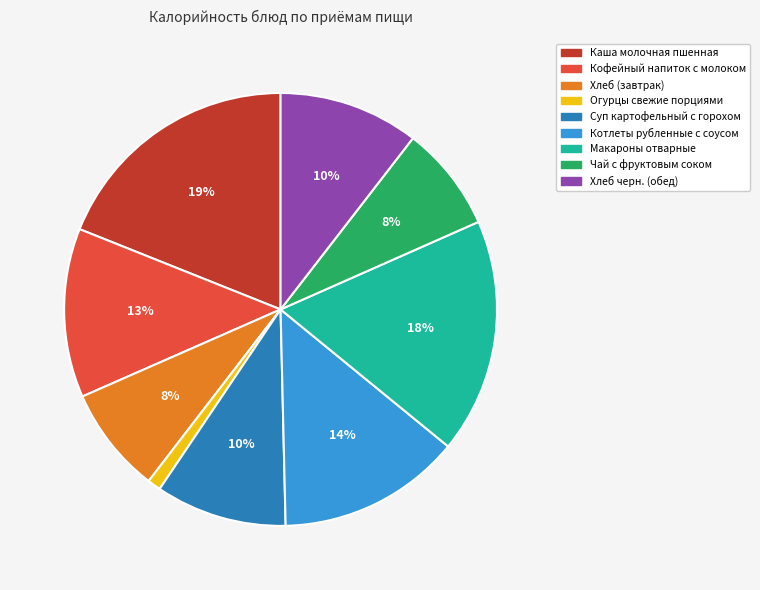

True or false: Макароны отварные accounts for 18% of the total.

True